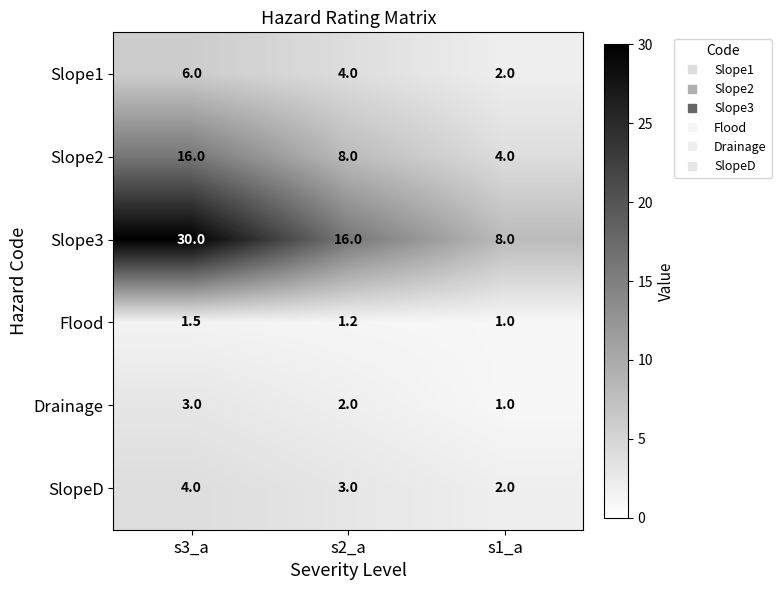

What is the spread (max minus min) of values at s3_a?

28.5